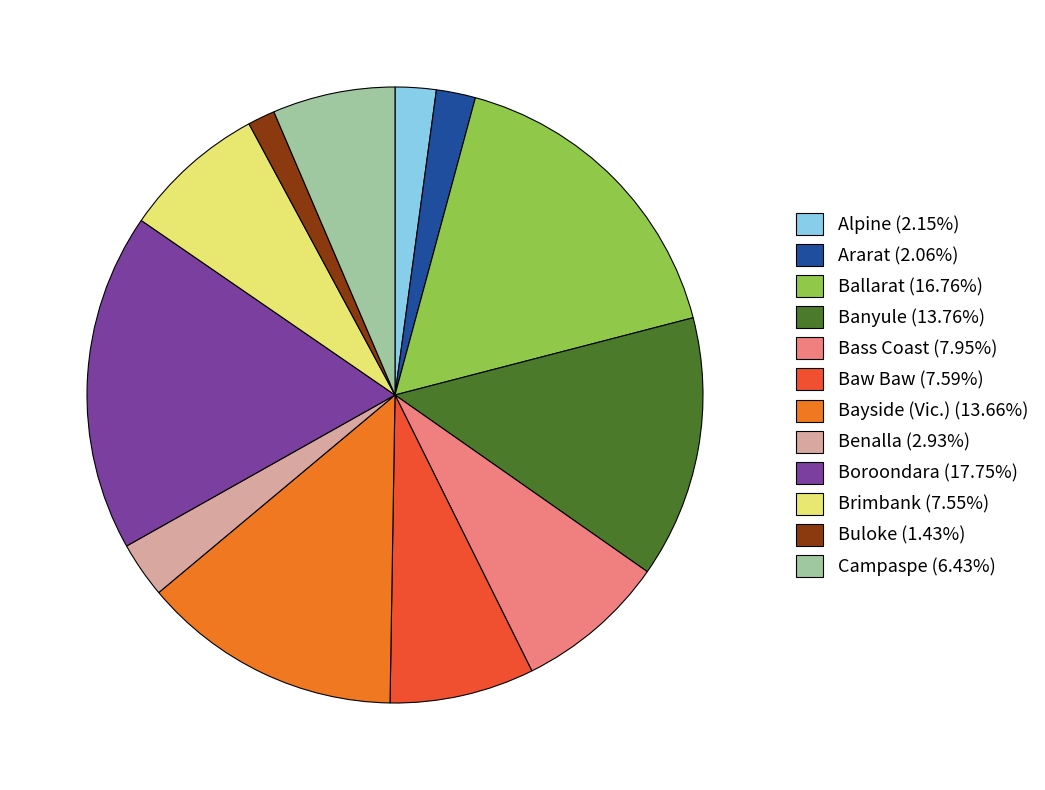

Is the sum of Baw Baw (7.59%) and Bayside (Vic.) (13.66%) greater than half?

No